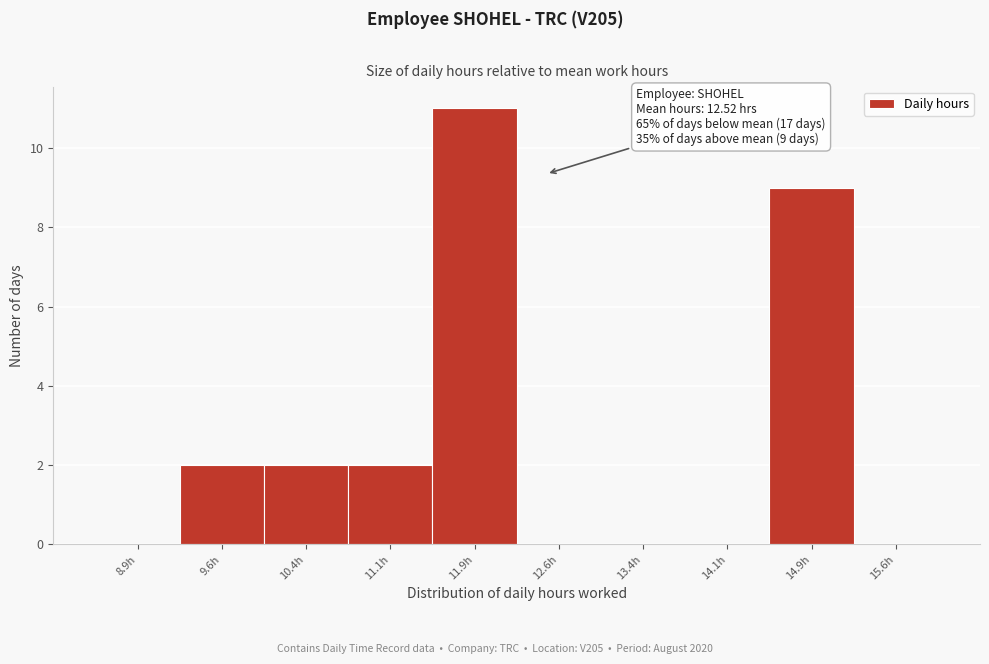

Over which range of the x-axis is the bar tallest?

11.50 to 12.25